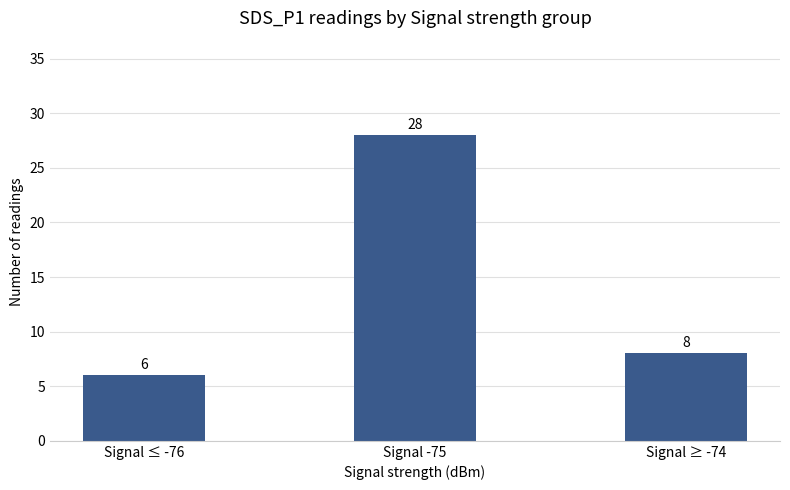

Which label corresponds to the smallest value in the chart?

Signal ≤ -76